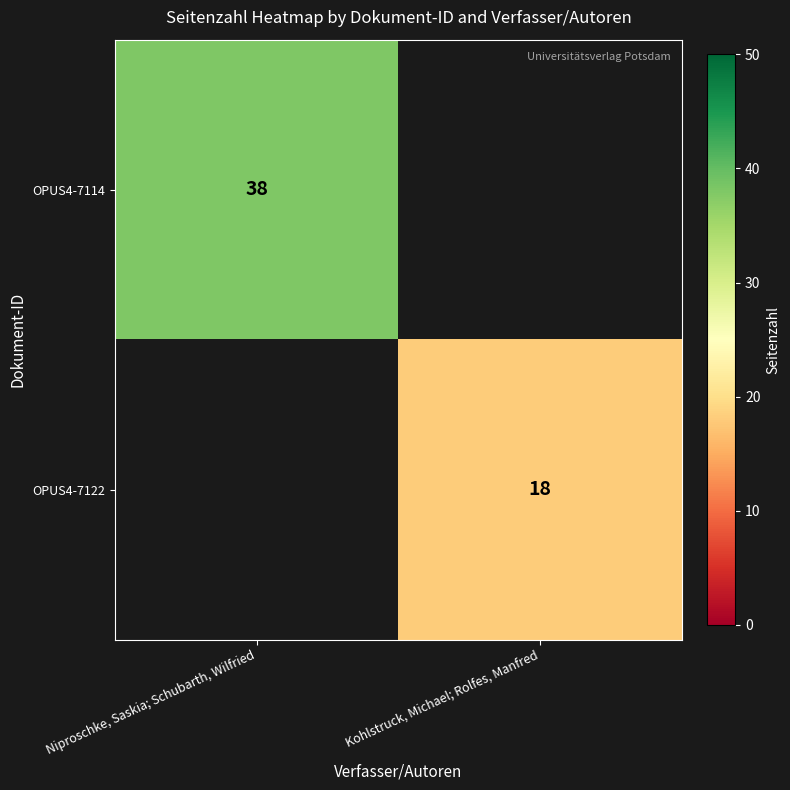

At how many categories does at least one series exceed 21?

1